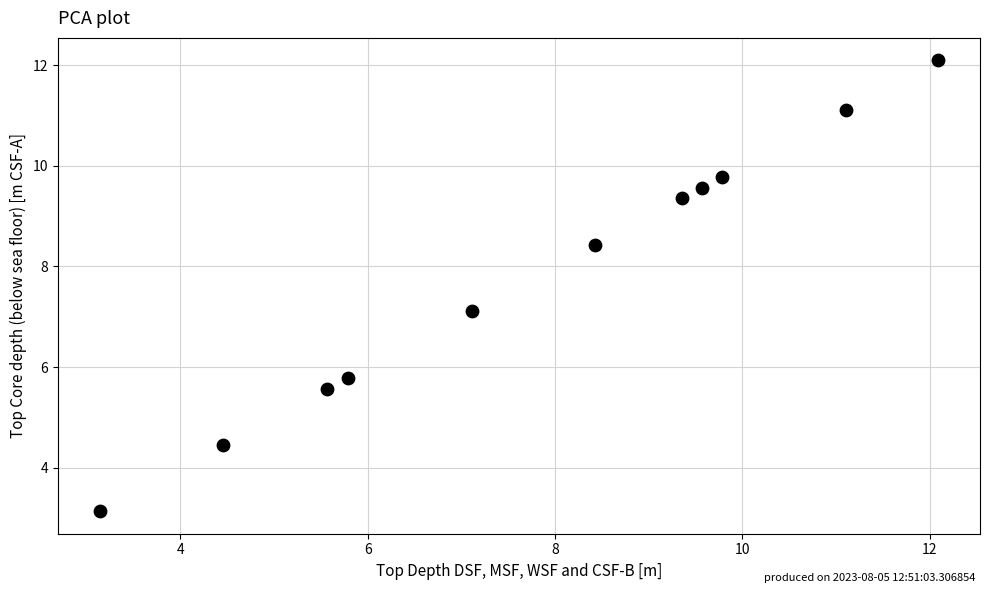

What Y value in the scatter plot is closest to 7?

7.1